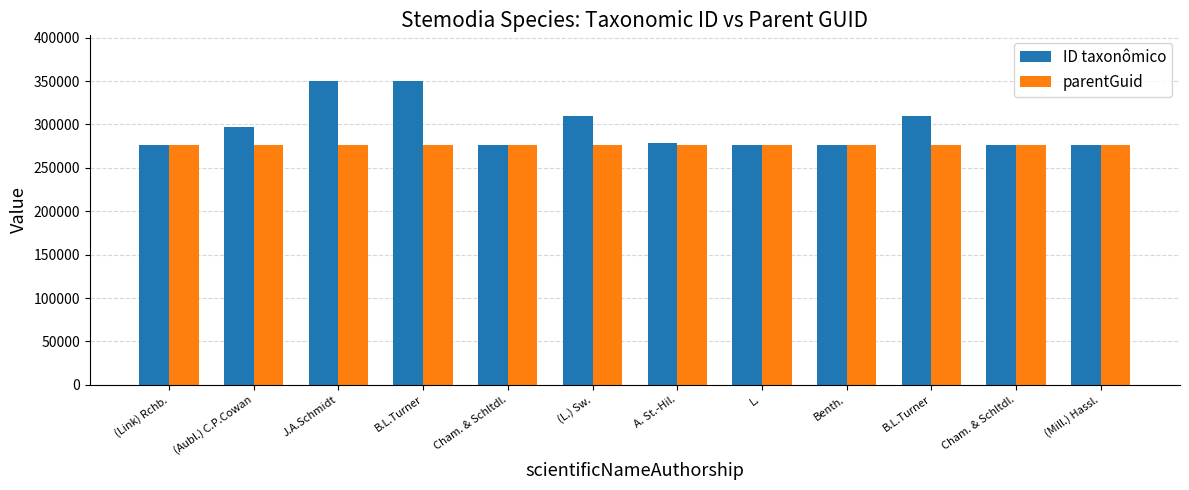

Is the value of ID taxonômico at L. greater than the value of parentGuid at Benth.?

Yes